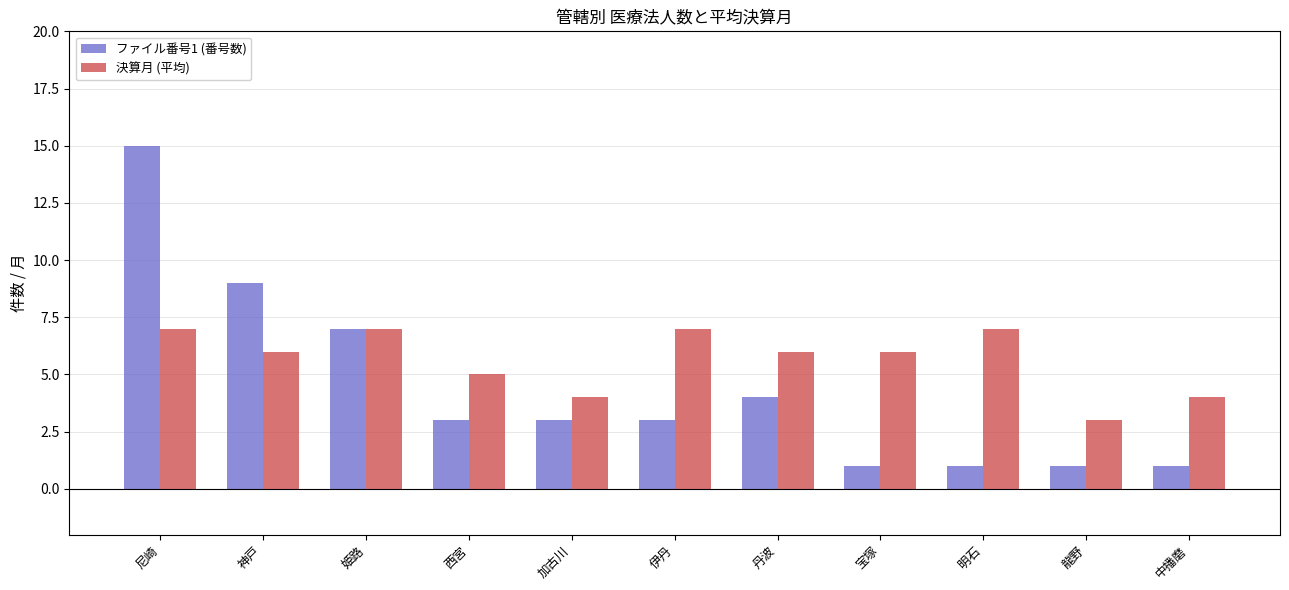

What is the difference between the maximum and minimum values in the 決算月 (平均) series?

4